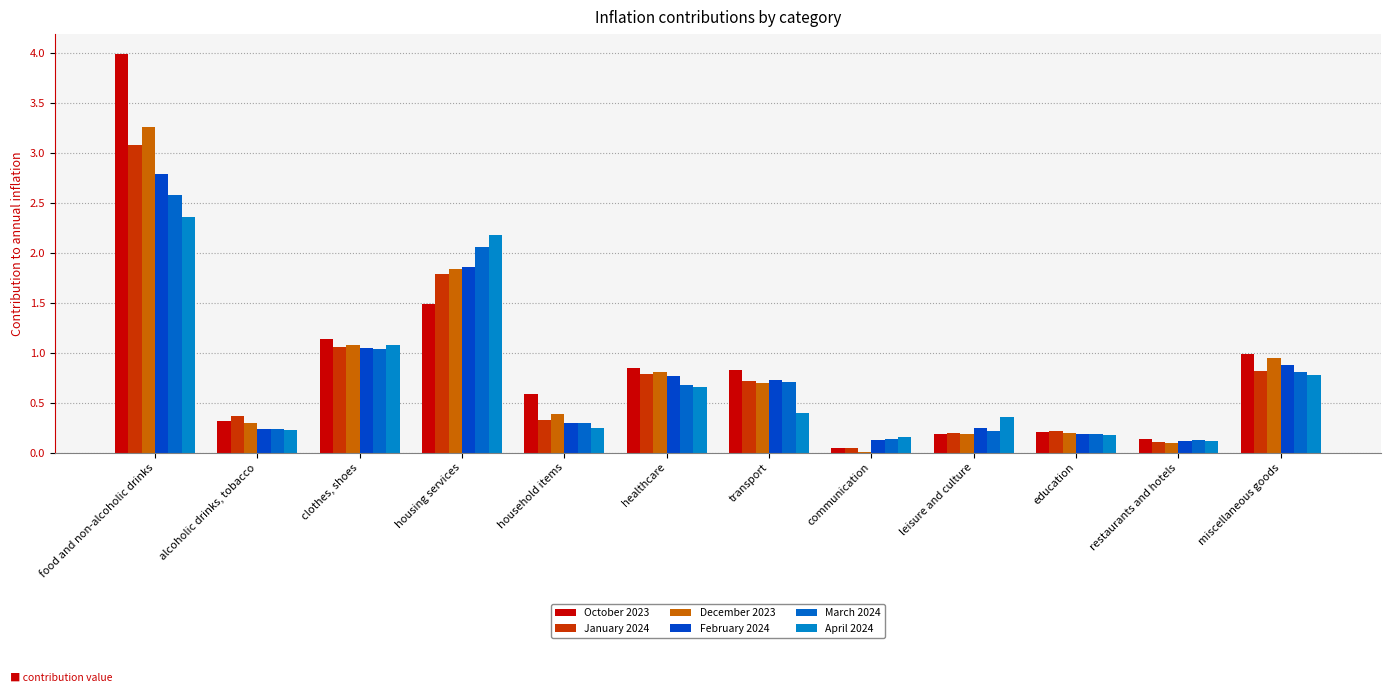

Reading right to left, transcribe all the data shown in this chart.

October 2023: miscellaneous goods=1.0	restaurants and hotels=0.1	education=0.2	leisure and culture=0.2	communication=0.0	transport=0.8	healthcare=0.8	household items=0.6	housing services=1.5	clothes, shoes=1.1	alcoholic drinks, tobacco=0.3	food and non-alcoholic drinks=4.0
January 2024: miscellaneous goods=0.8	restaurants and hotels=0.1	education=0.2	leisure and culture=0.2	communication=0.0	transport=0.7	healthcare=0.8	household items=0.3	housing services=1.8	clothes, shoes=1.1	alcoholic drinks, tobacco=0.4	food and non-alcoholic drinks=3.1
December 2023: miscellaneous goods=0.9	restaurants and hotels=0.1	education=0.2	leisure and culture=0.2	communication=0.0	transport=0.7	healthcare=0.8	household items=0.4	housing services=1.8	clothes, shoes=1.1	alcoholic drinks, tobacco=0.3	food and non-alcoholic drinks=3.3
February 2024: miscellaneous goods=0.9	restaurants and hotels=0.1	education=0.2	leisure and culture=0.2	communication=0.1	transport=0.7	healthcare=0.8	household items=0.3	housing services=1.9	clothes, shoes=1.0	alcoholic drinks, tobacco=0.2	food and non-alcoholic drinks=2.8
March 2024: miscellaneous goods=0.8	restaurants and hotels=0.1	education=0.2	leisure and culture=0.2	communication=0.1	transport=0.7	healthcare=0.7	household items=0.3	housing services=2.1	clothes, shoes=1.0	alcoholic drinks, tobacco=0.2	food and non-alcoholic drinks=2.6
April 2024: miscellaneous goods=0.8	restaurants and hotels=0.1	education=0.2	leisure and culture=0.4	communication=0.2	transport=0.4	healthcare=0.7	household items=0.2	housing services=2.2	clothes, shoes=1.1	alcoholic drinks, tobacco=0.2	food and non-alcoholic drinks=2.4